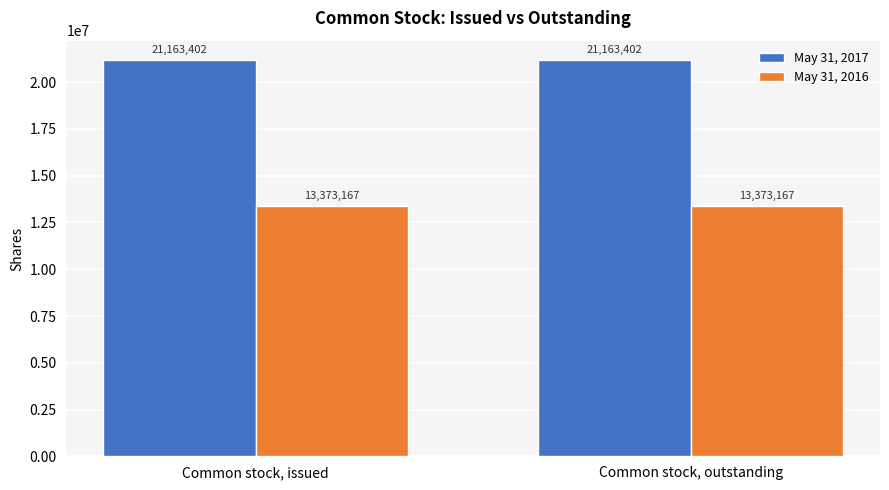

What position from the left is Common stock, issued?

1